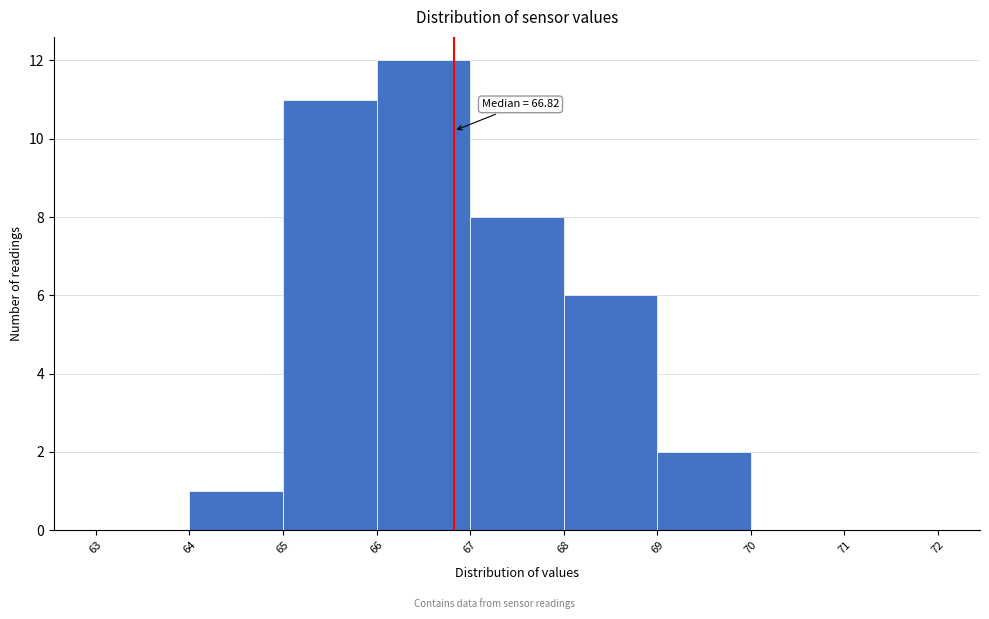

Which range on the x-axis has the tallest bar?

66 to 67